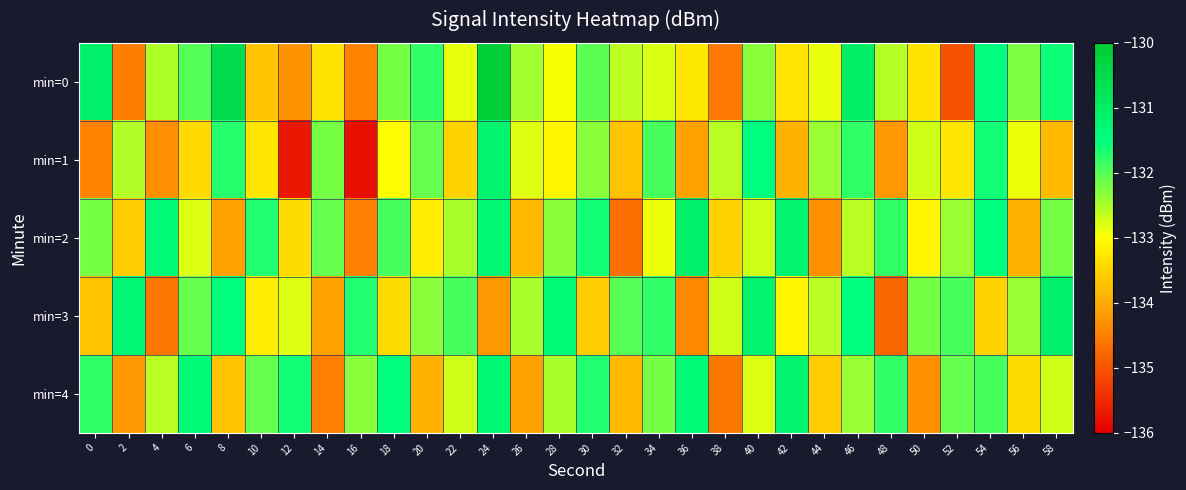

Which series changed the most between 12 and 40?

min=1